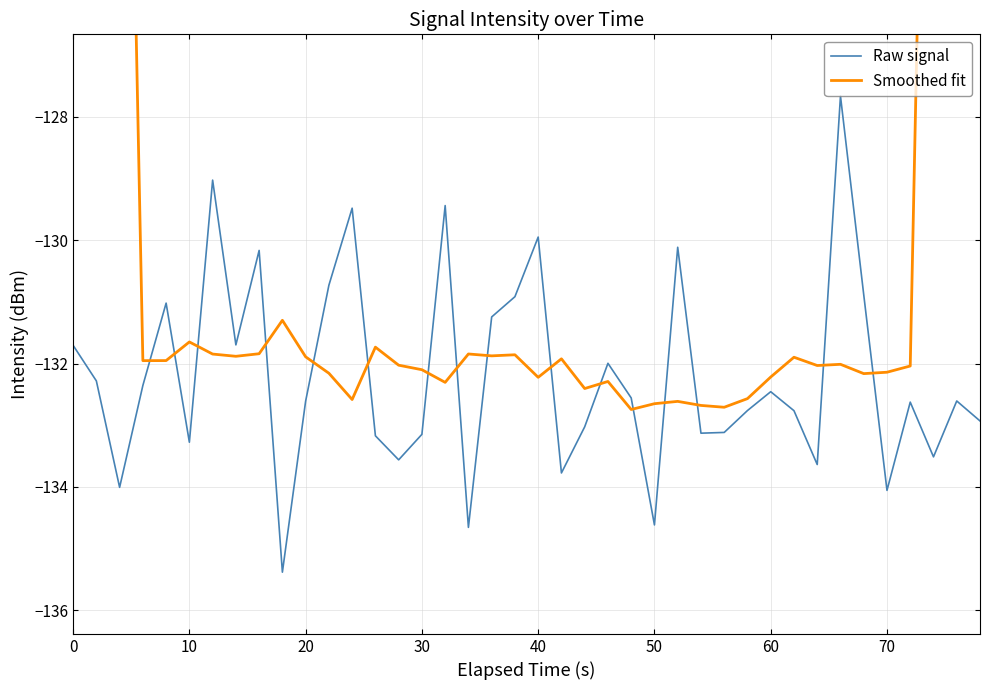

What is the minimum value for Raw signal?

-135.4